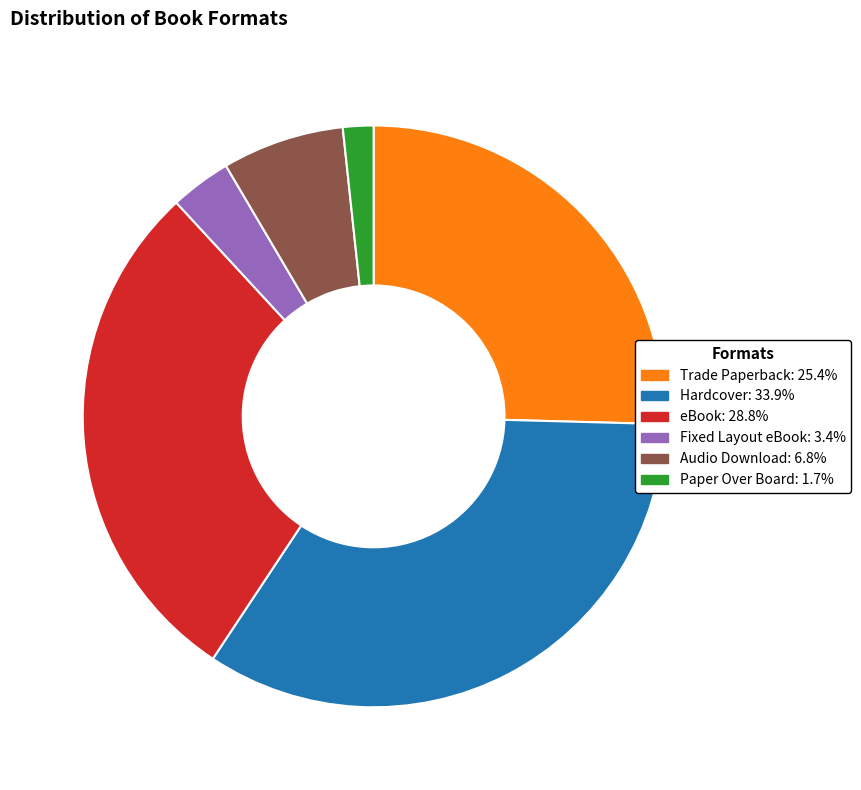

Is it true that Paper Over Board is 2% of the pie?

True